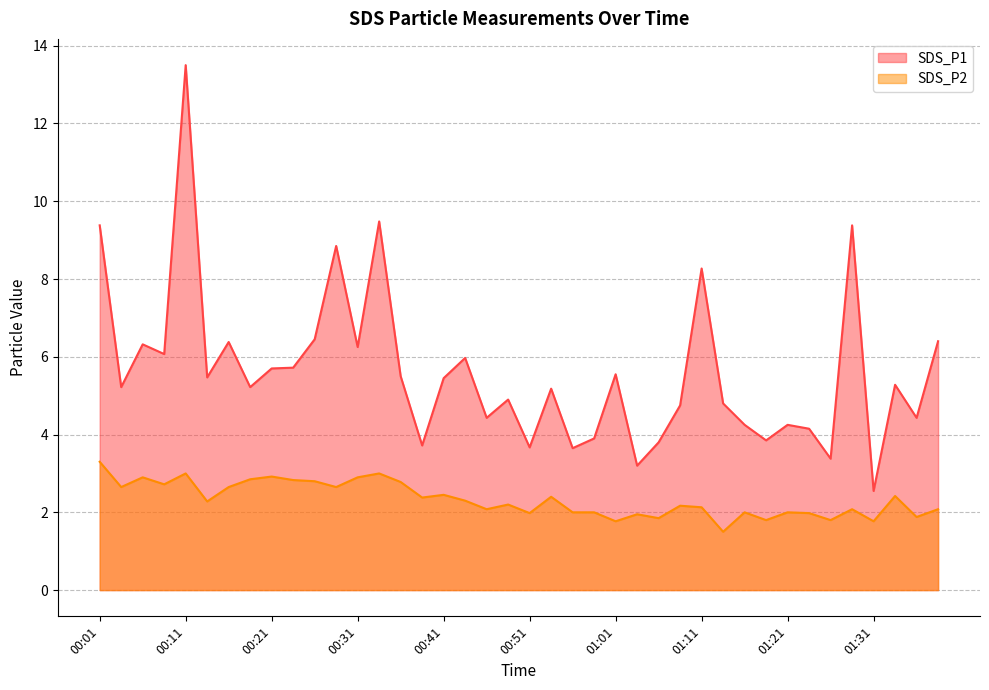

True or false: SDS_P1 has a value of 8.3 at 01:11.

True